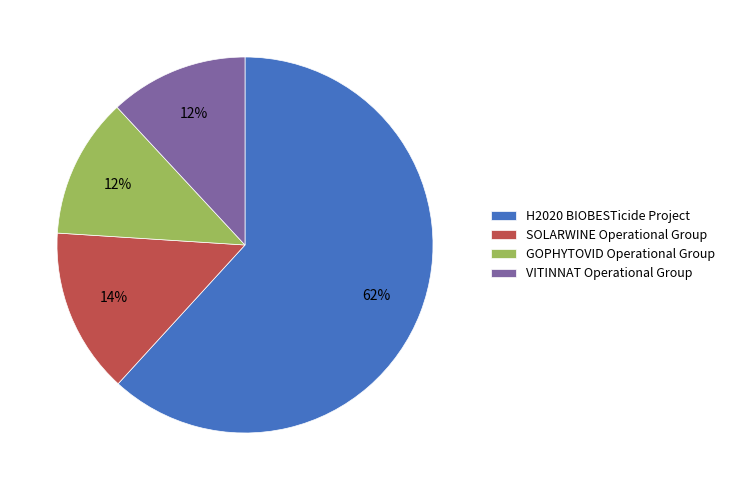

Is there any slice that represents more than half of the pie?

Yes